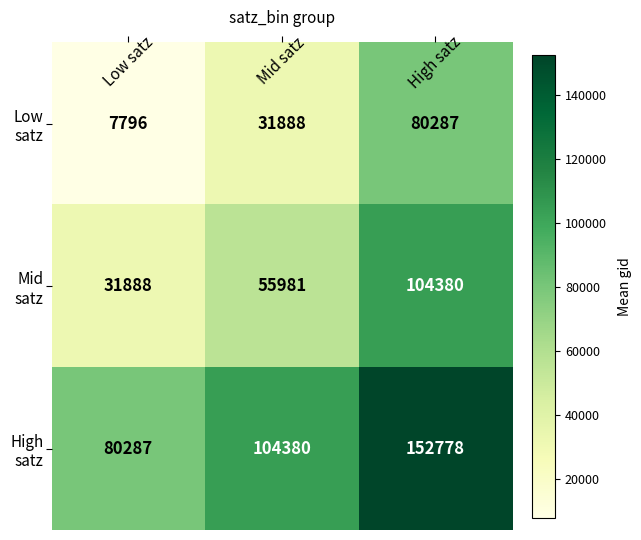

At how many categories does at least one series exceed 39379?

3